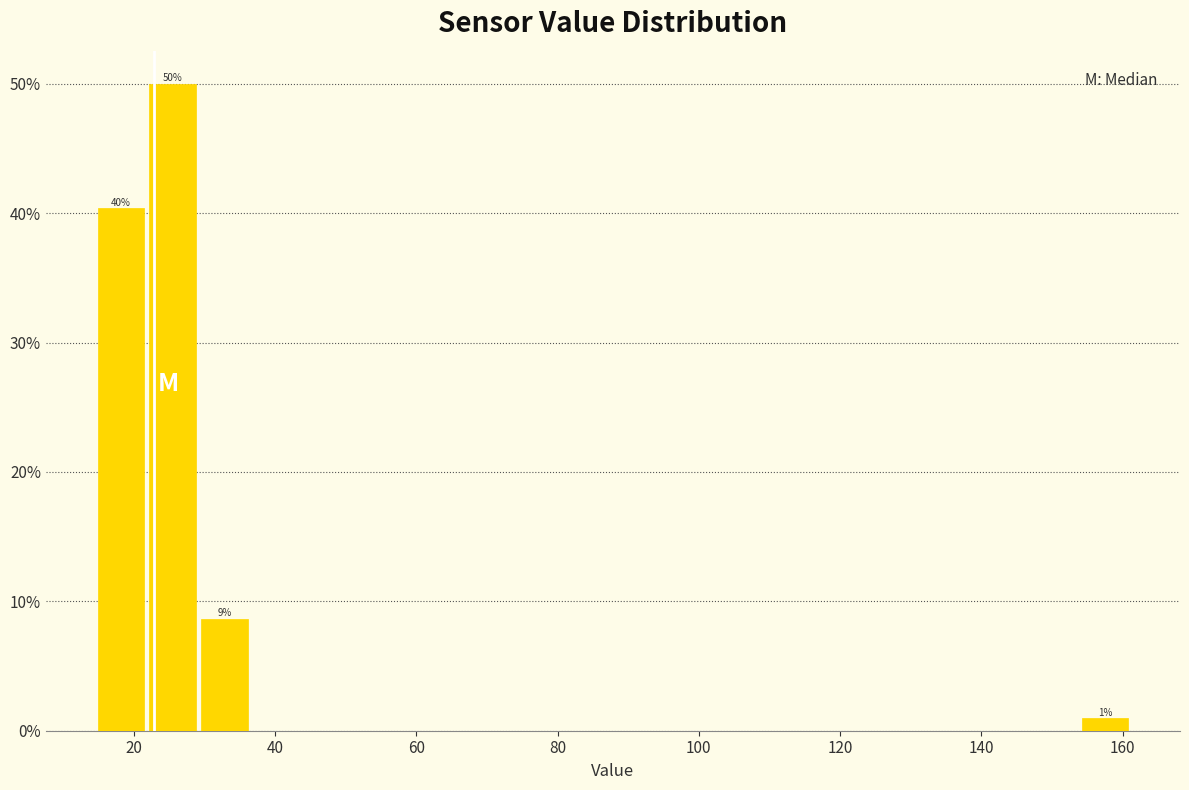

Read against the x-axis, roughly where is the centre of the tallest bar?

26